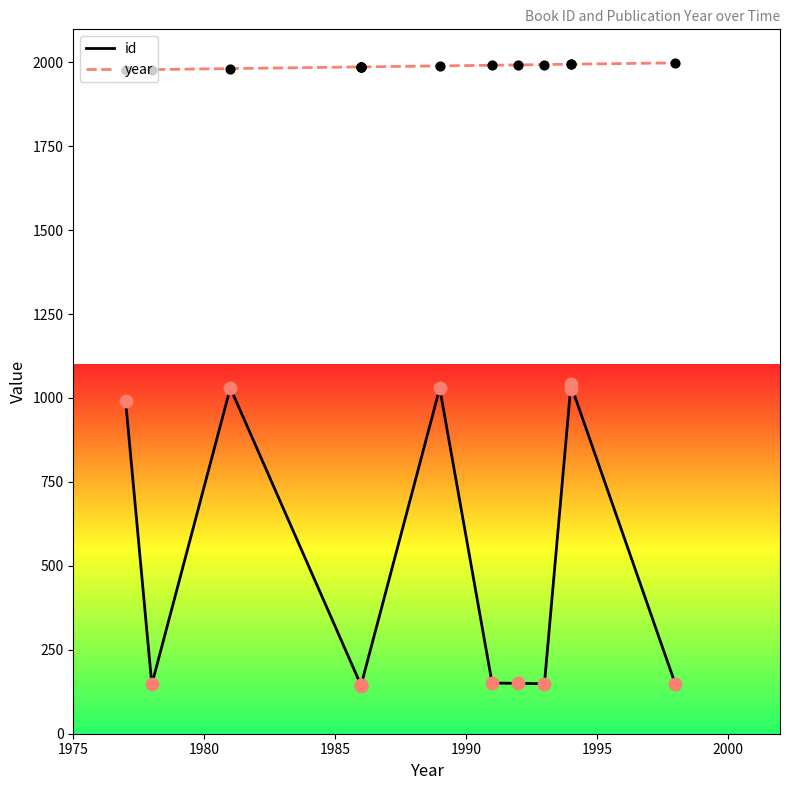

At how many categories does at least one series exceed 1612?

14